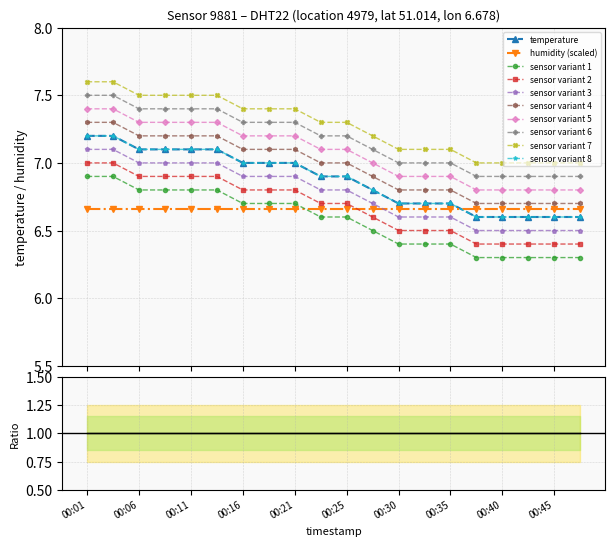

Reading left to right, list all the values displayed in this chart.

00:01=7.2	00:03=7.2	00:06=7.1	00:08=7.1	00:11=7.1	00:13=7.1	00:16=7.0	00:18=7.0	00:21=7.0	00:23=6.9	00:25=6.9	00:28=6.8	00:30=6.7	00:33=6.7	00:35=6.7	00:38=6.6	00:40=6.6	00:42=6.6	00:45=6.6	00:47=6.6